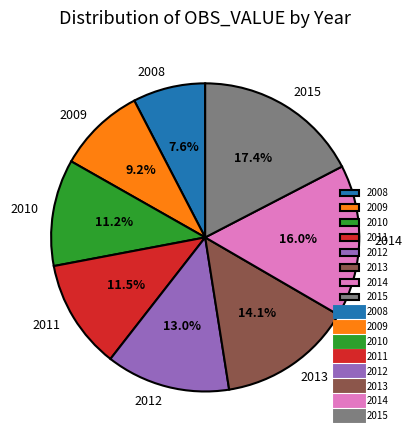

Approximately how many times larger is the value at 2008 compared to 2010?

0.7